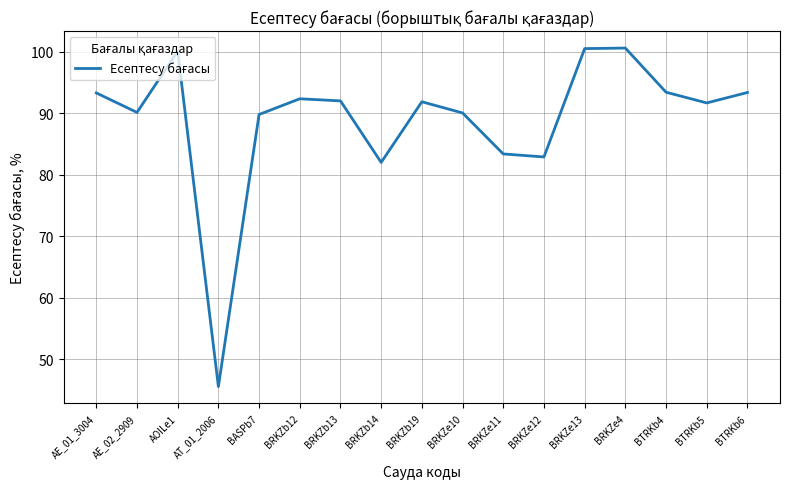

What value does the data have at BASPb7?

89.8